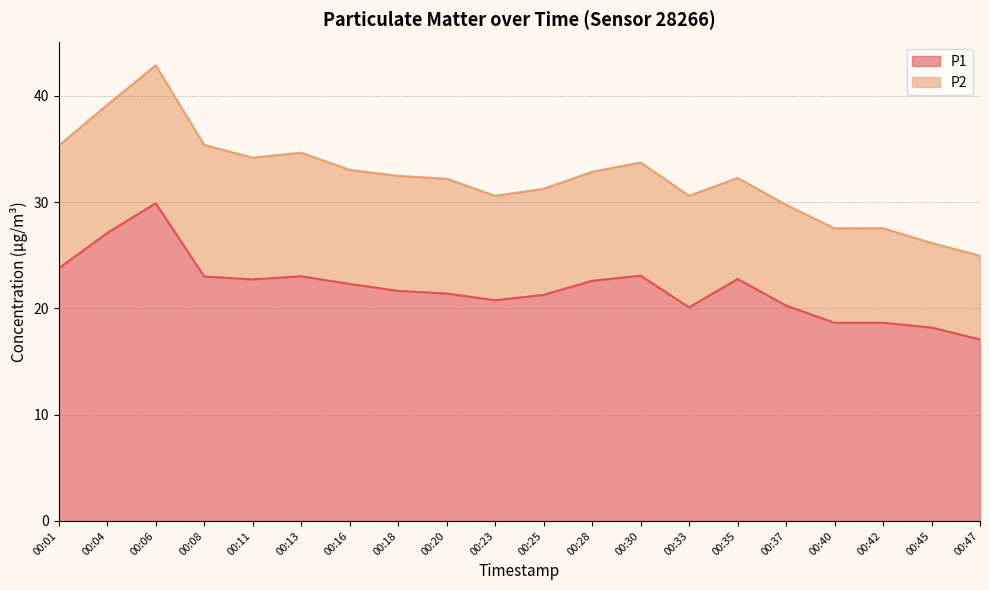

What is the value of the 7th point from the left?

22.3